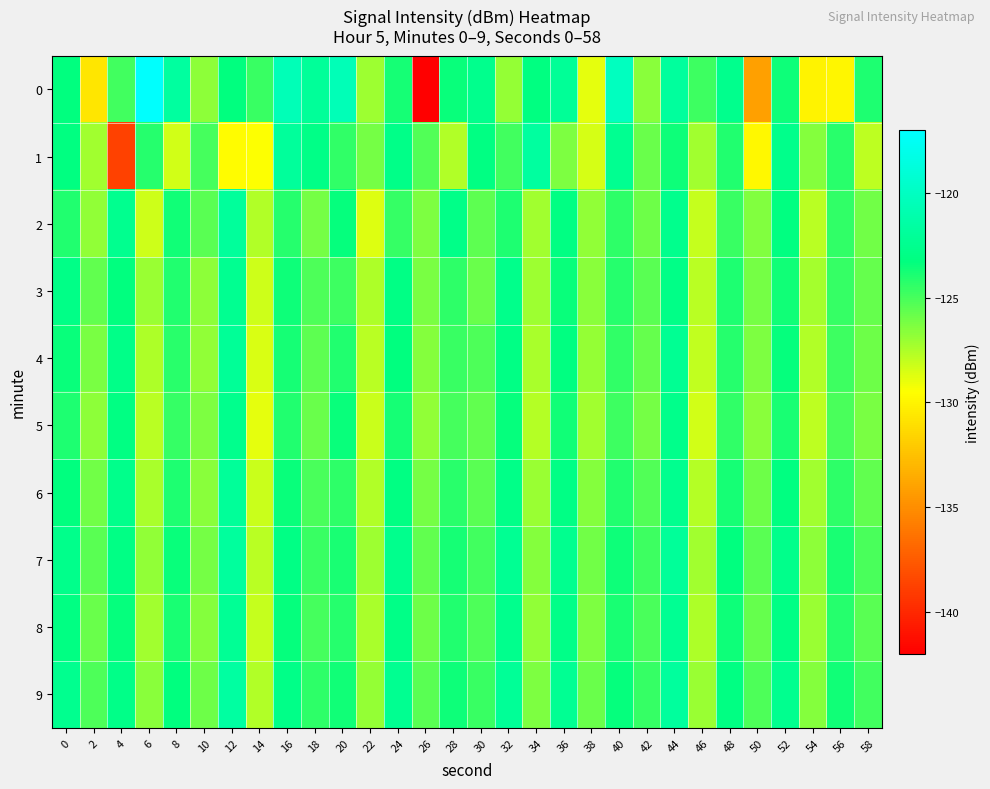

Which series has the largest total across all categories?

row_9